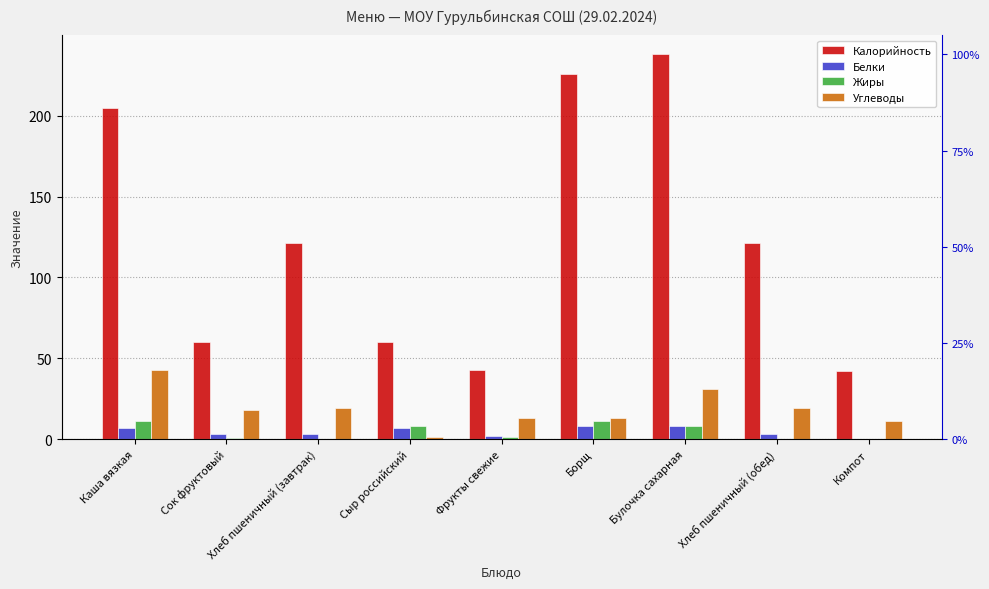

Between Булочка сахарная and Компот, which series saw the biggest shift?

Калорийность